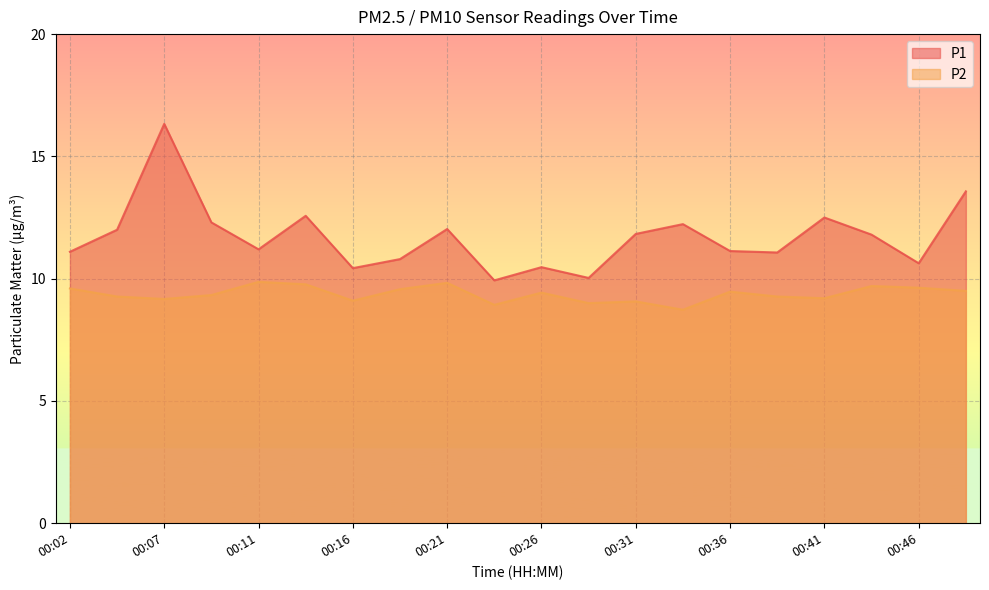

At which category is the sum across all series the highest?

00:07